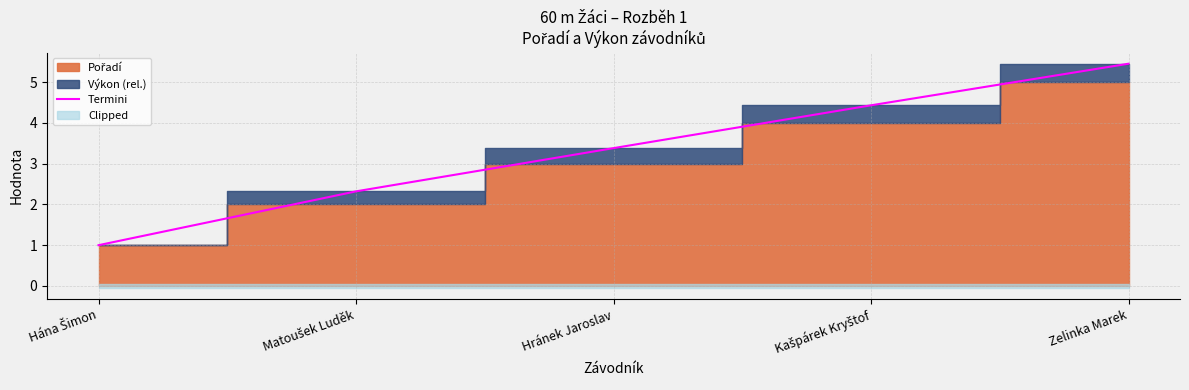

List the labels in order of value, largest first.

Zelinka Marek, Kašpárek Kryštof, Hránek Jaroslav, Matoušek Luděk, Hána Šimon